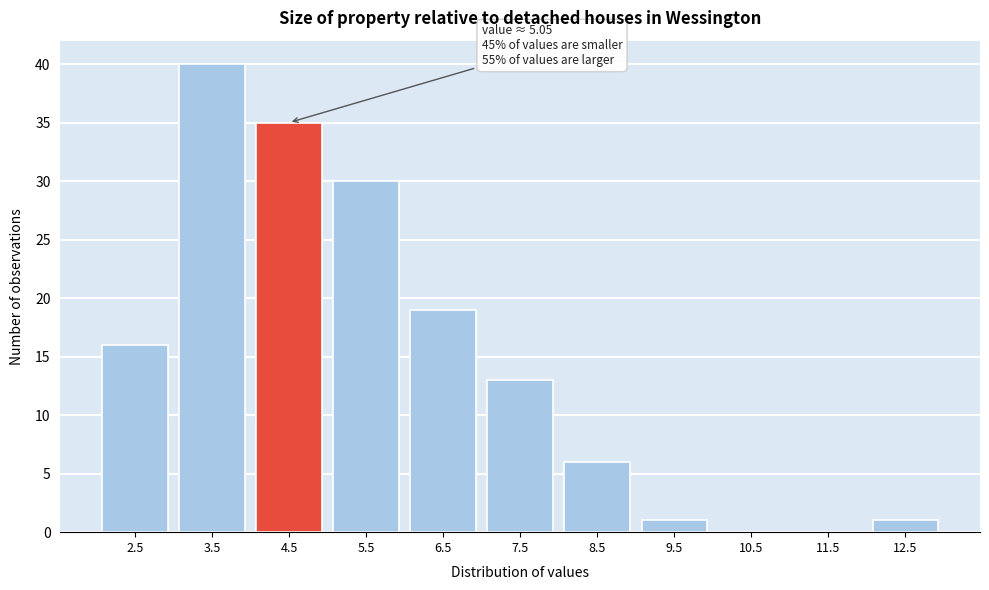

Reading right to left, what are all the values shown in this chart?

12.5=1	11.5=0	10.5=0	9.5=1	8.5=6	7.5=13	6.5=19	5.5=30	4.5=35	3.5=40	2.5=16